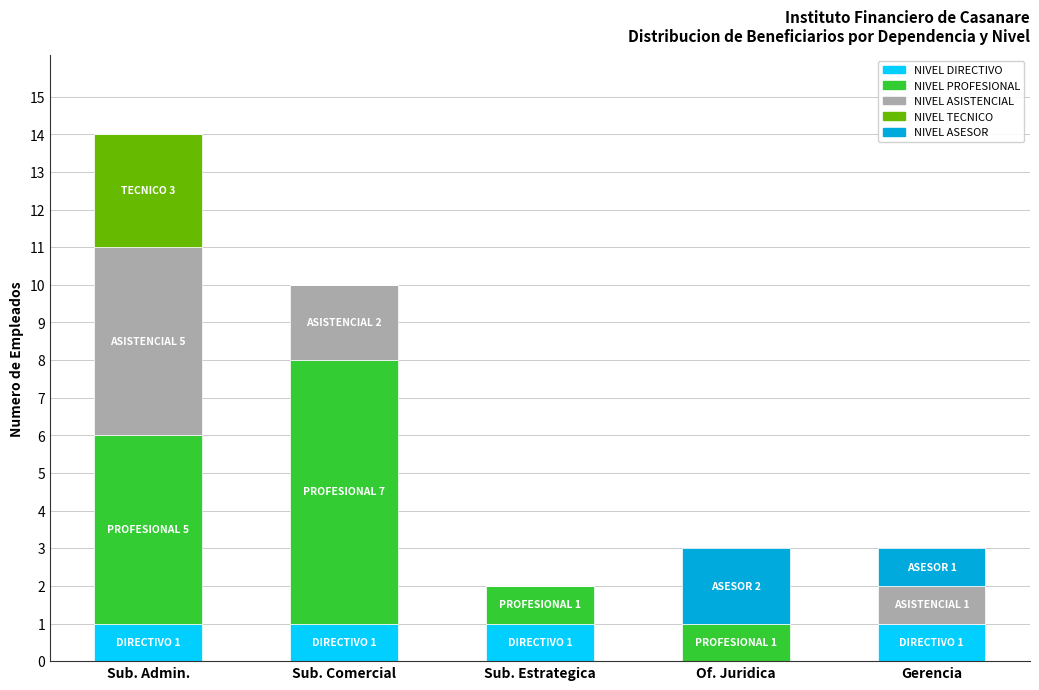

At which category is the sum across all series the highest?

Sub. Admin.